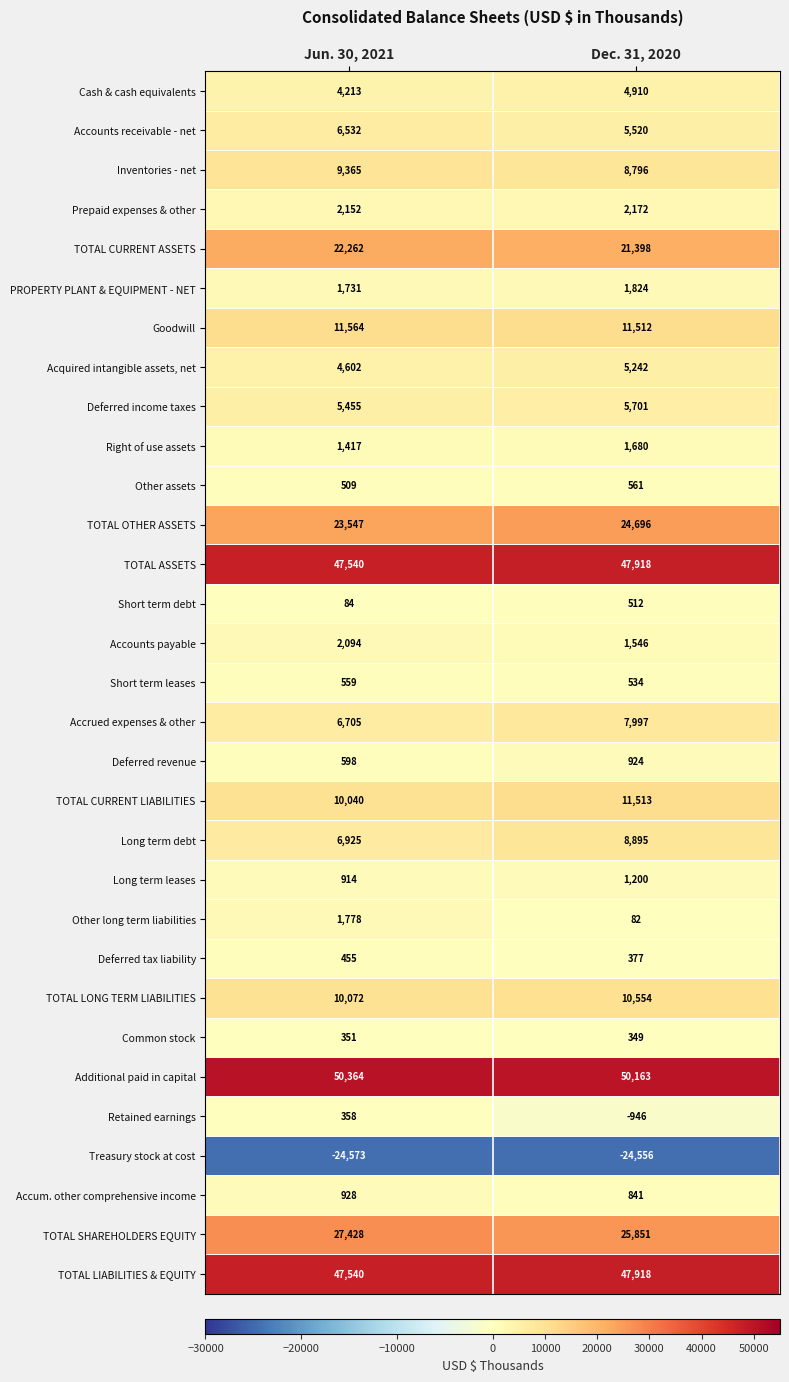

Which series changed the most between Jun. 30, 2021 and Dec. 31, 2020?

Long term debt